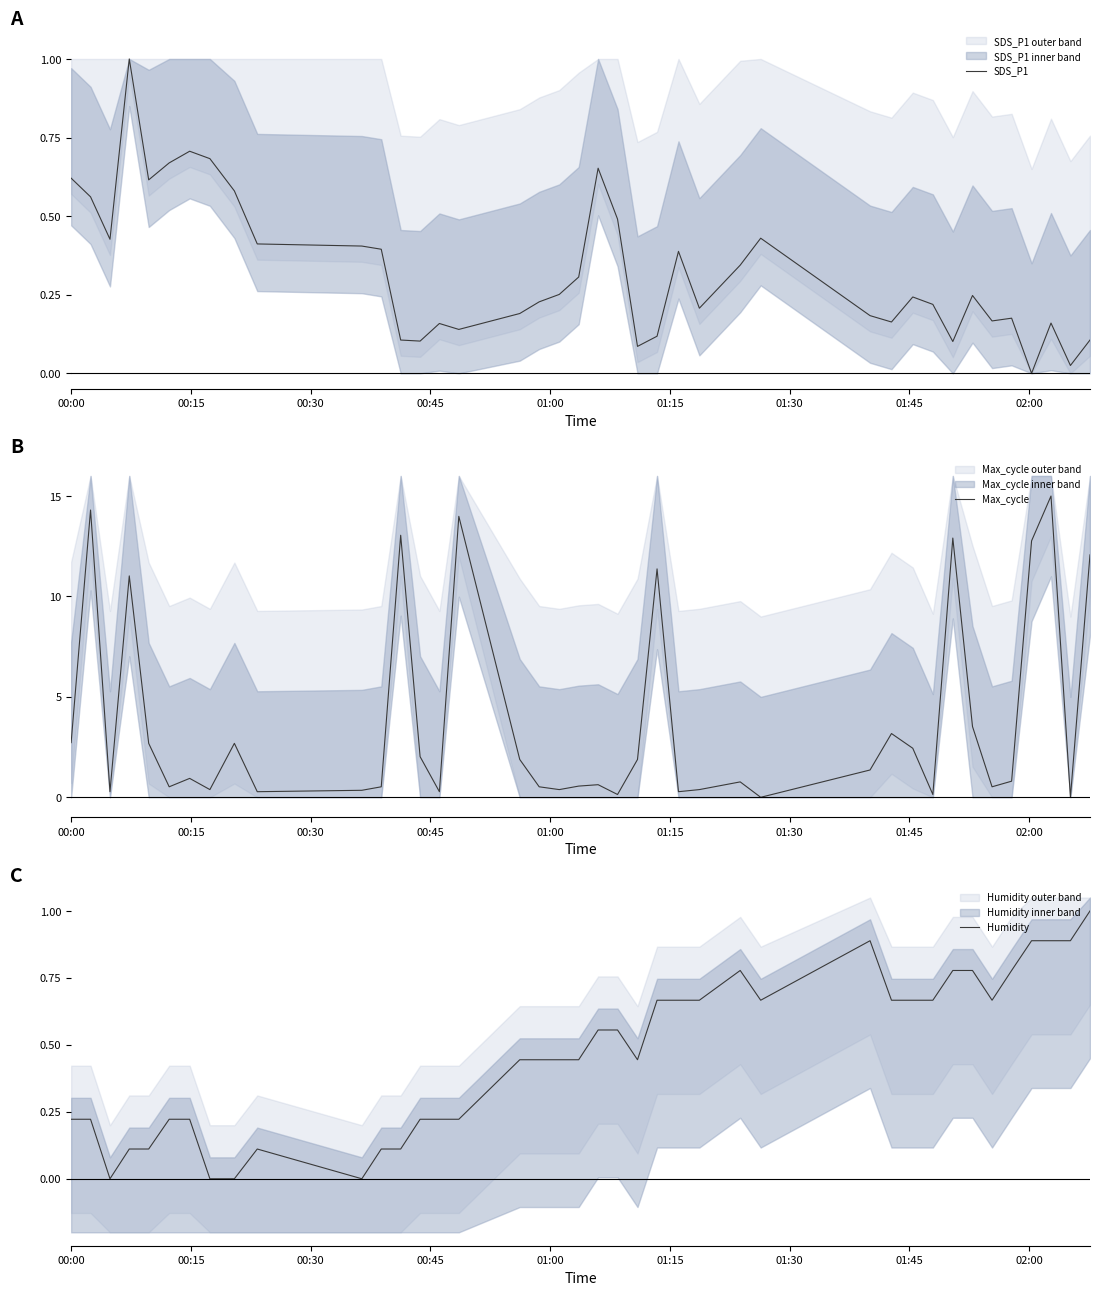

How many times do SDS_P1 and Humidity cross each other?

3